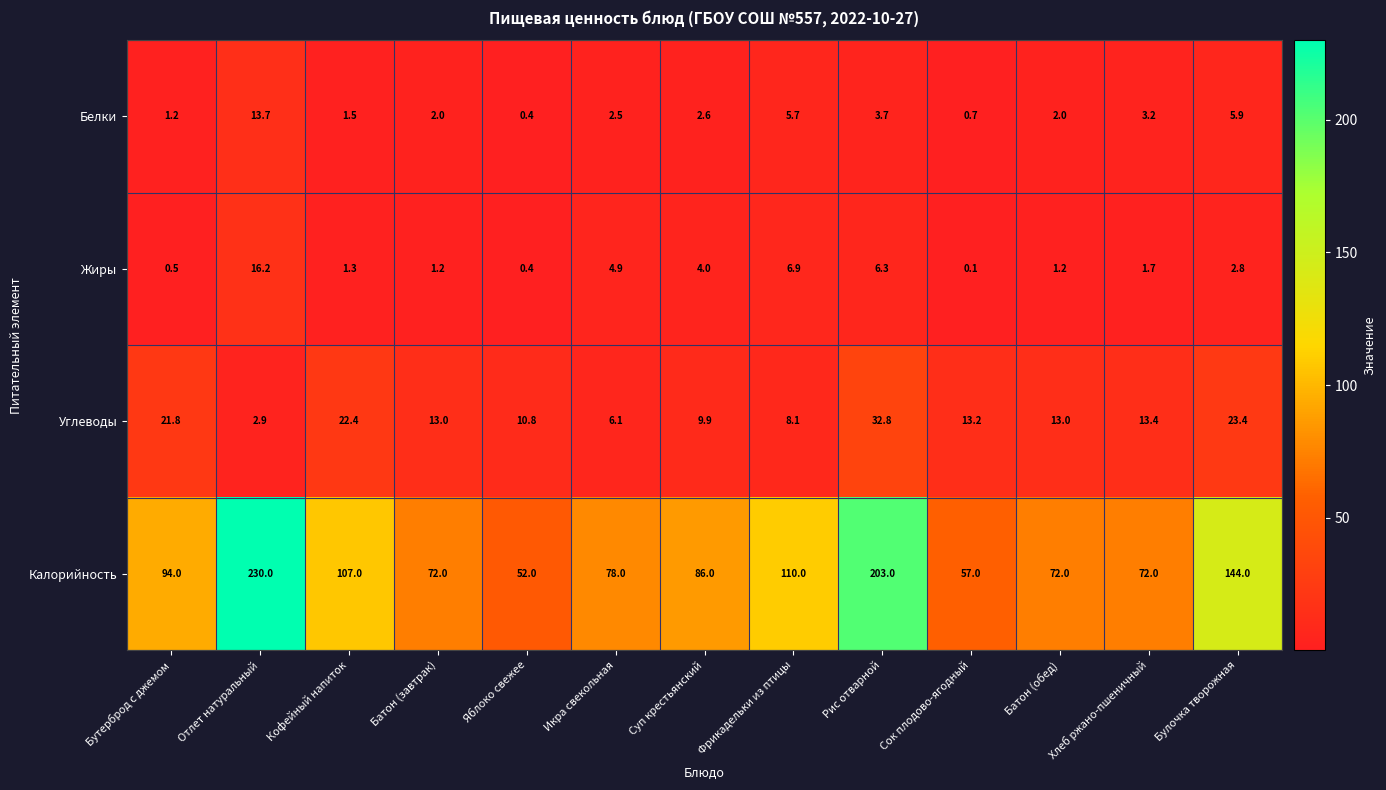

What is the sum of the Жиры values at Бутерброд с джемом and Хлеб ржано-пшеничный?

2.2